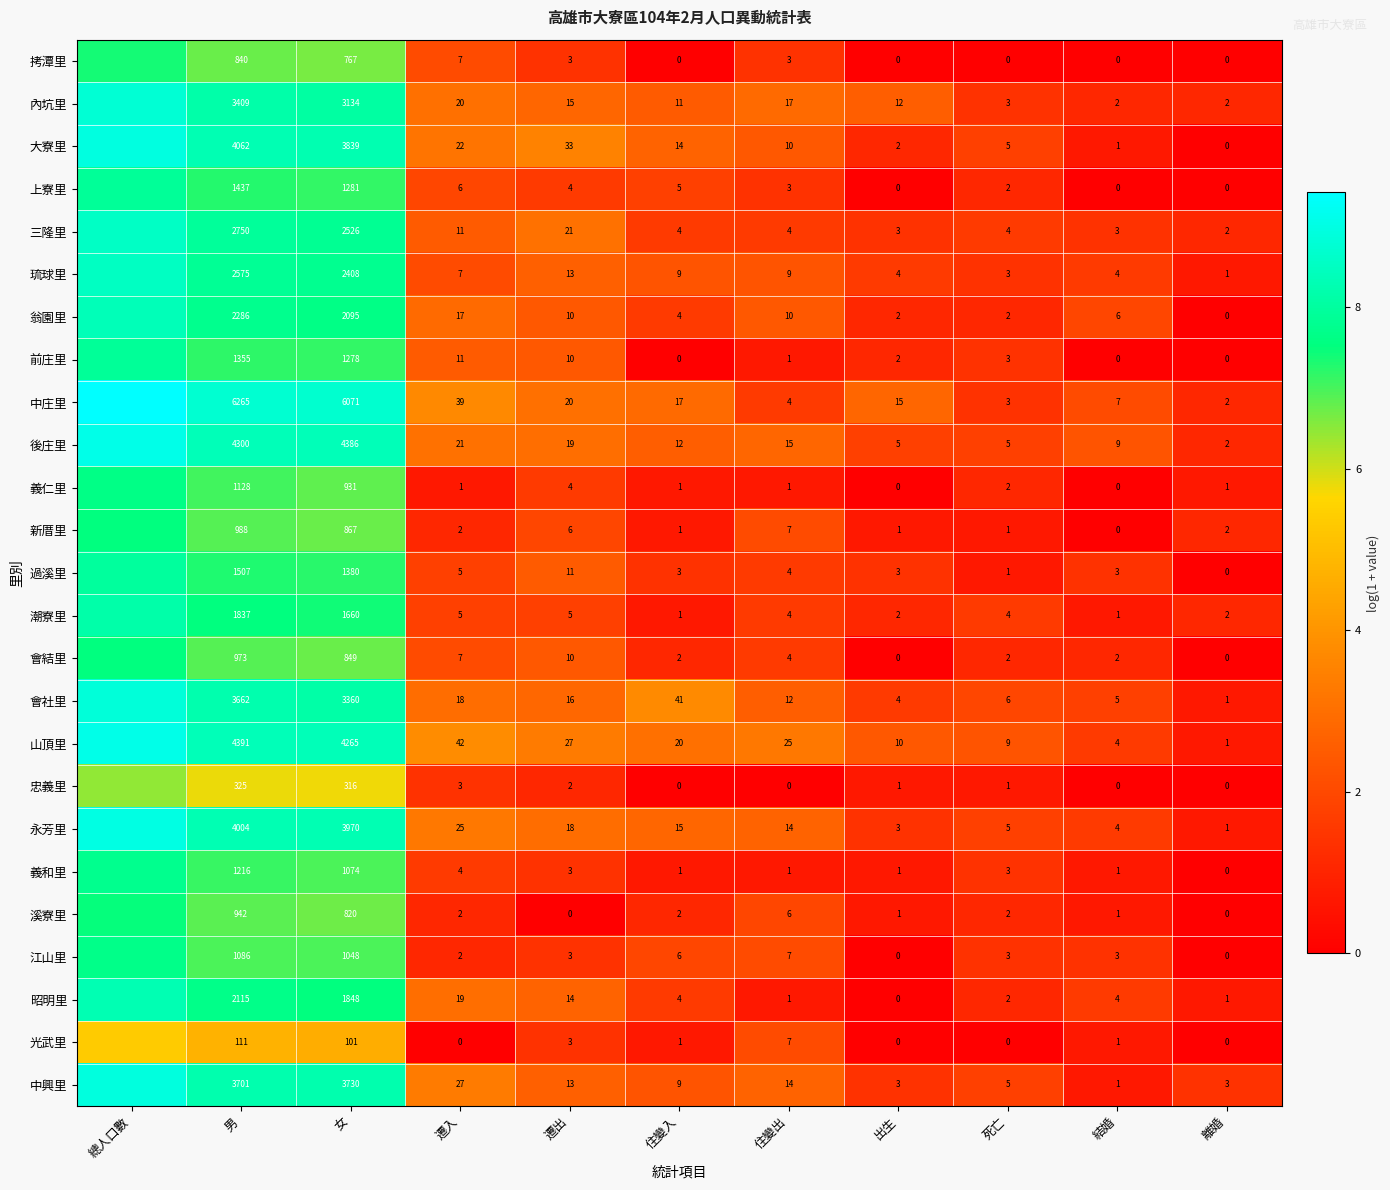

Which series changed the most between 遷入 and 遷出?

中庄里